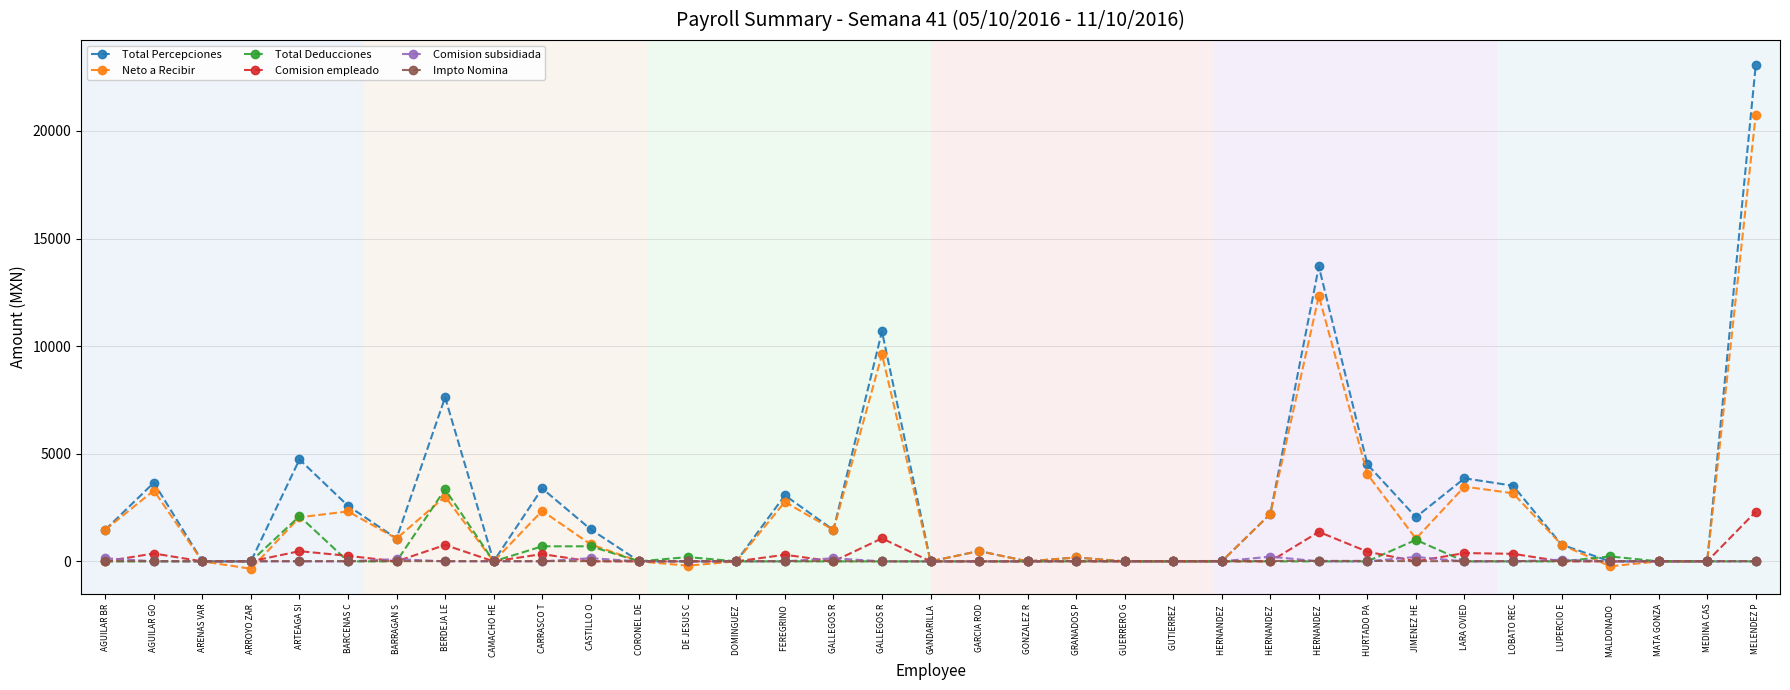

What is the total value across all series at CAMACHO HE?

11.2